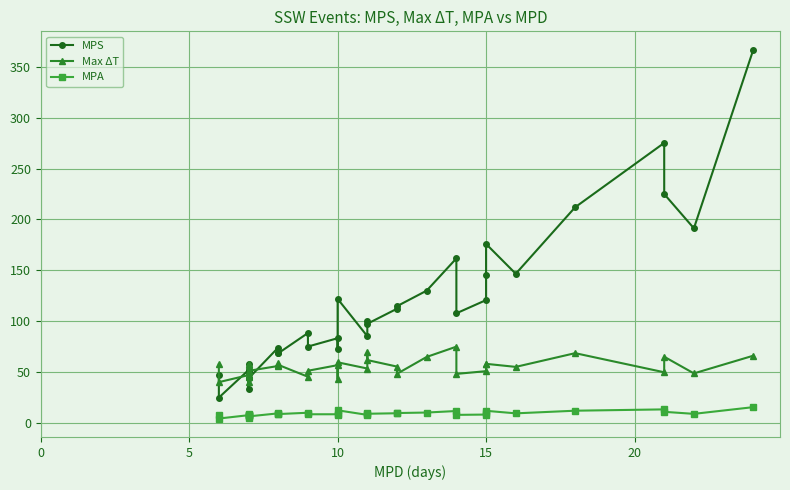

In MPA, how many points are higher than both neighbors (excluding endpoints)?

10